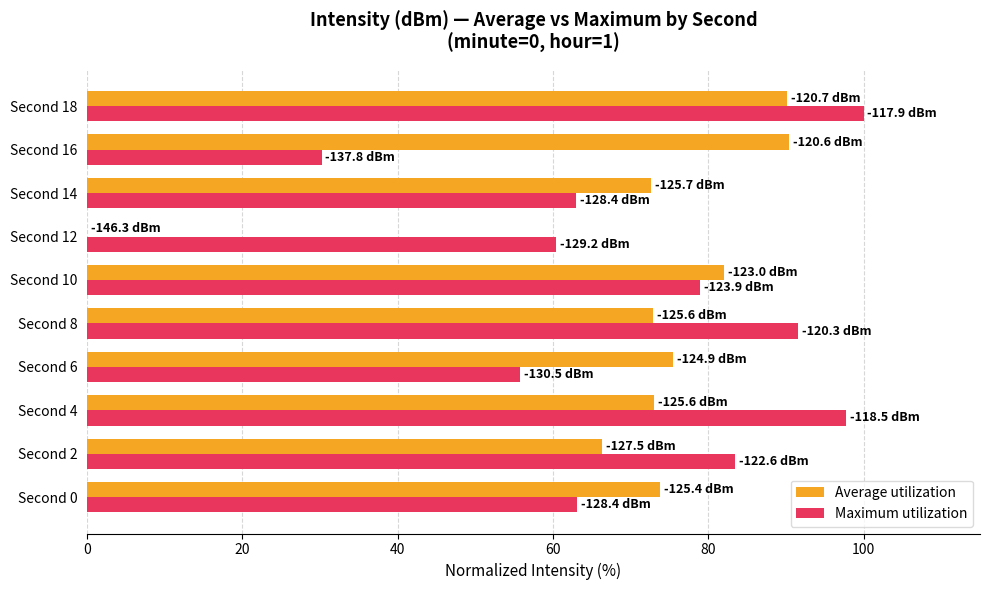

How many values in Average utilization are above zero?

9